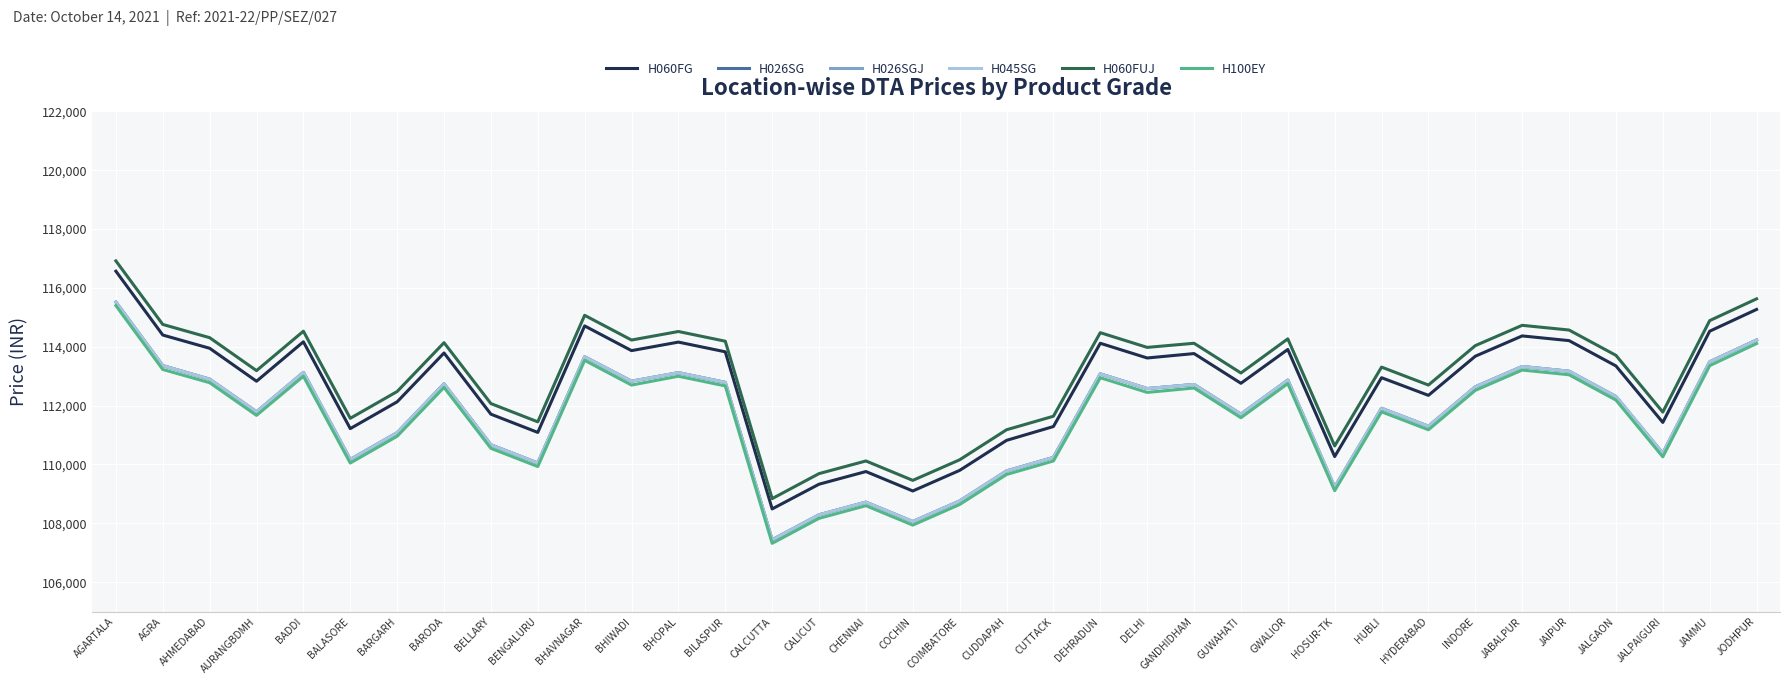

True or false: H060FG and H045SG cross at least once.

False